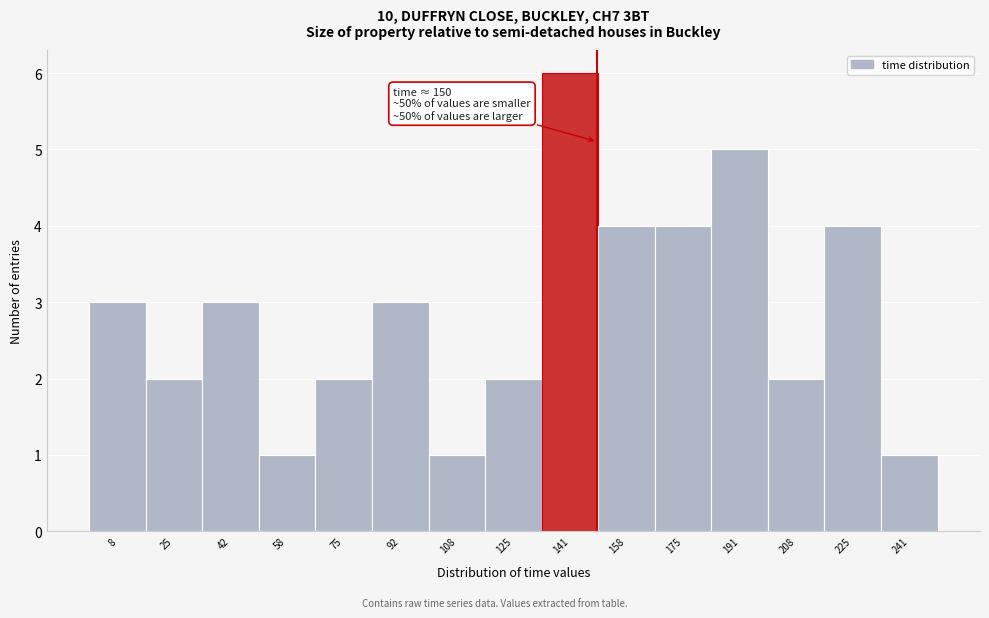

Which range on the x-axis has the tallest bar?

134 to 150